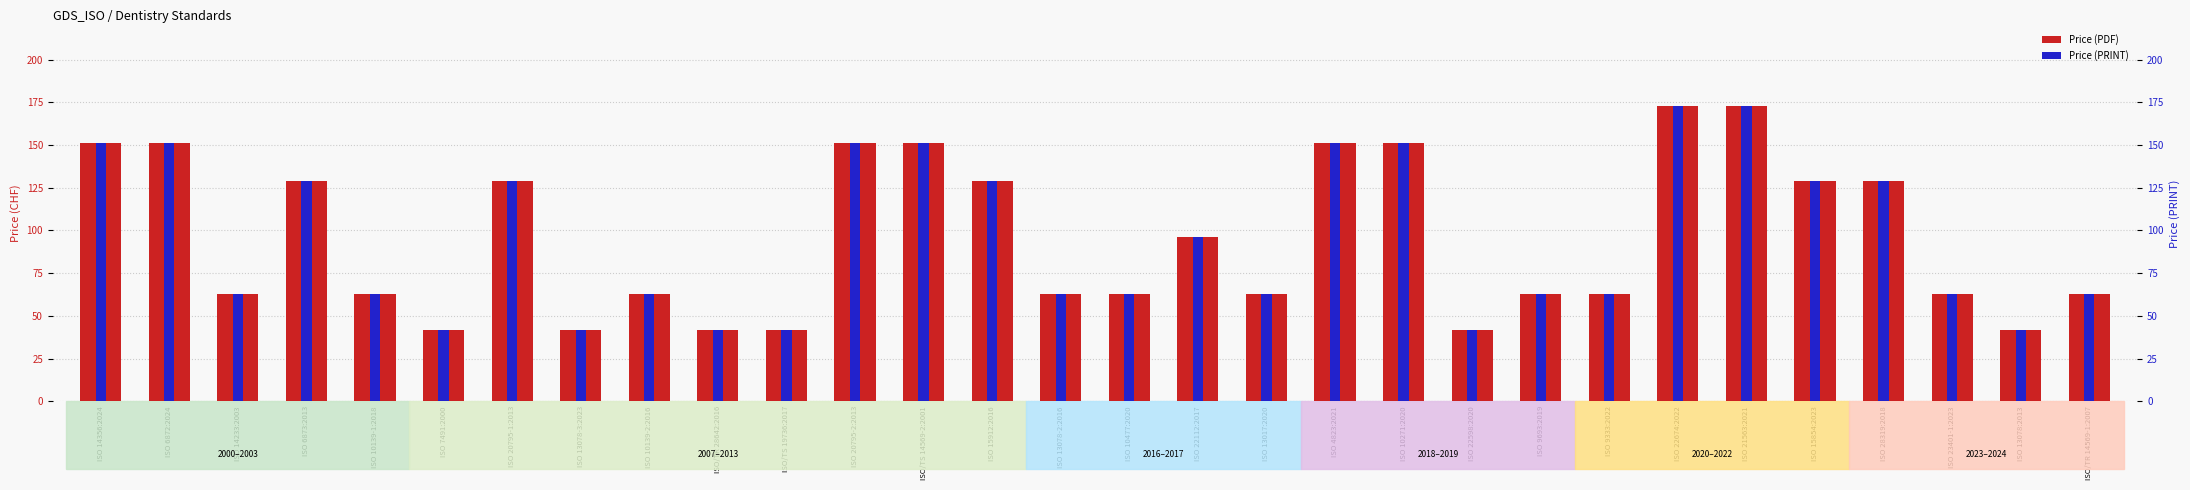

What is the difference between the Price (PDF) values at ISO 10139-1:2018 and ISO 20795-1:2013?

66